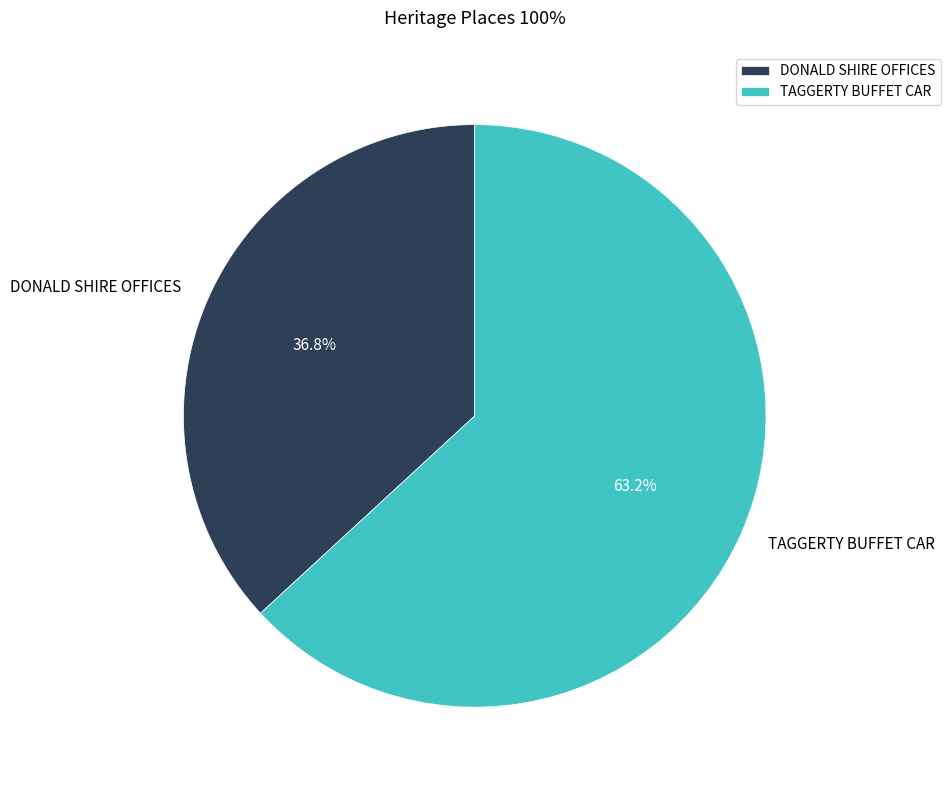

Is there a majority slice in this chart?

Yes